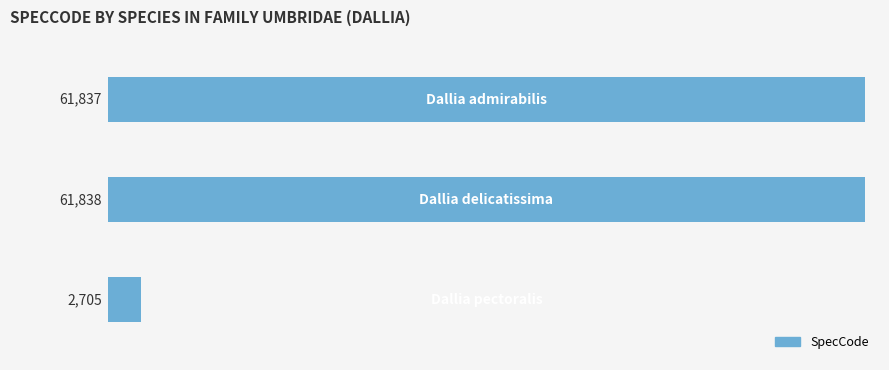

Reading bottom to top, extract all data points from this chart.

2705	61838	61837